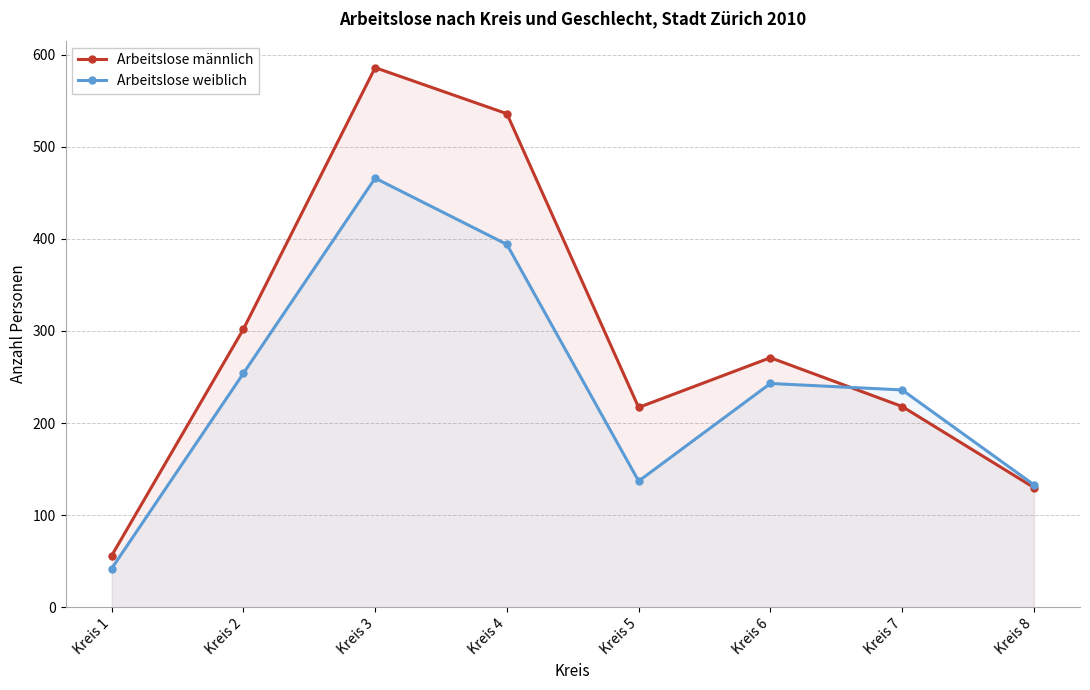

Is it true that Arbeitslose männlich equals 11 at Kreis 1?

False